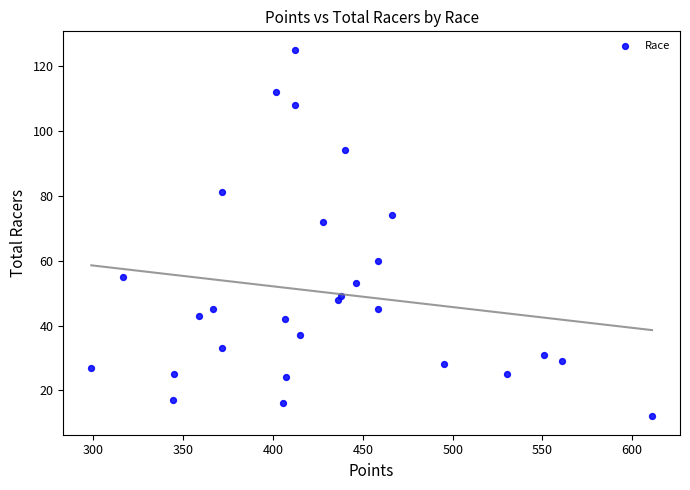

What Y value in the scatter plot is closest to 68?

72